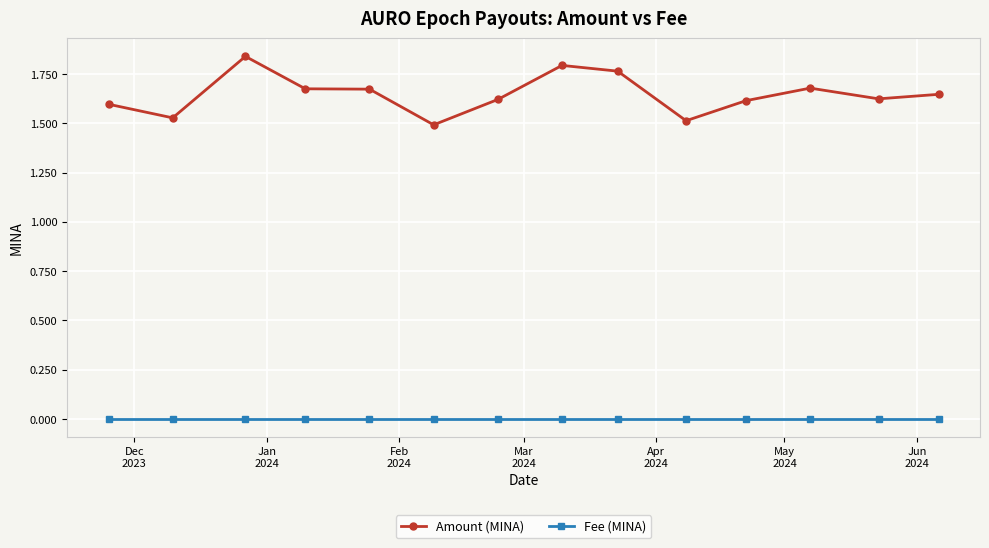

What is the sum of all Amount (MINA) values?

23.1